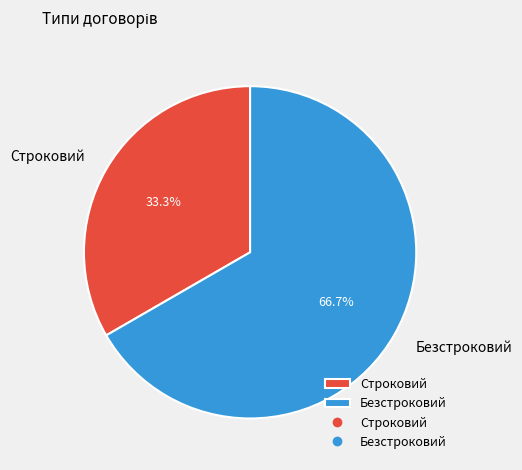

To the nearest percent, what portion does Безстроковий represent?

67%